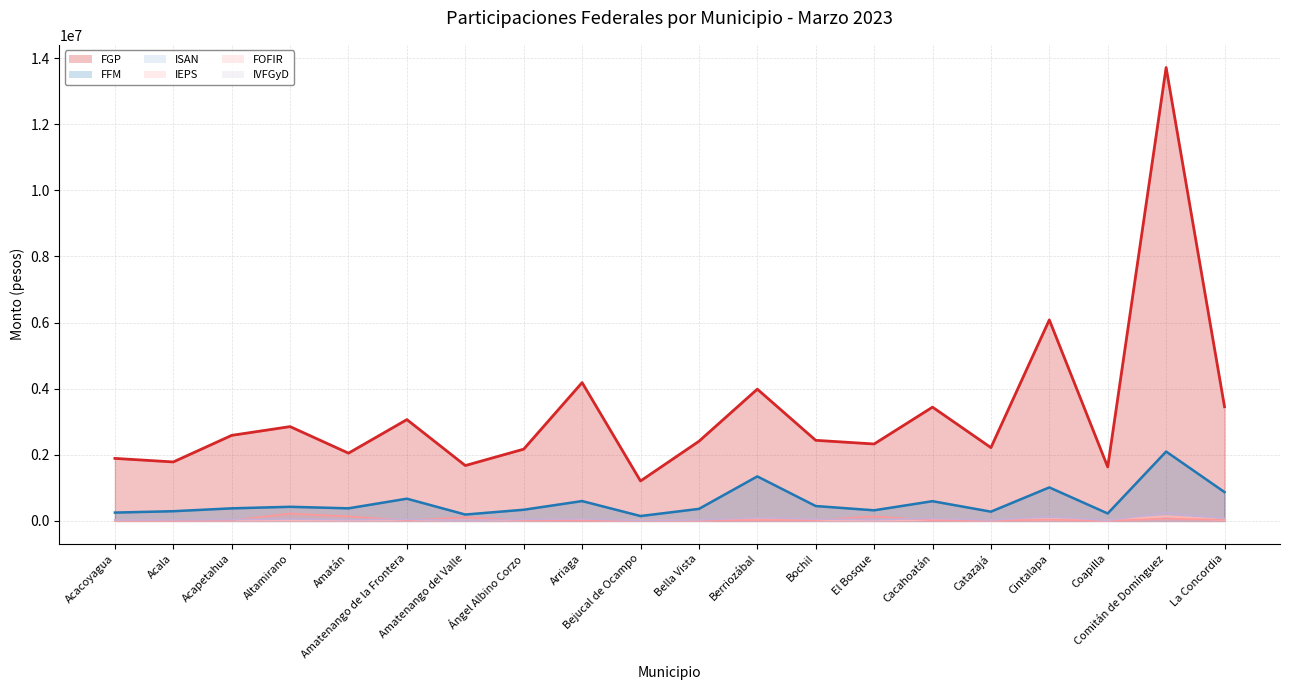

At Bochil, list the series in order from largest to smallest.

FGP (line), FFM (line), IVFGyD (line), FOFIR (line), ISAN (line), IEPS (line)